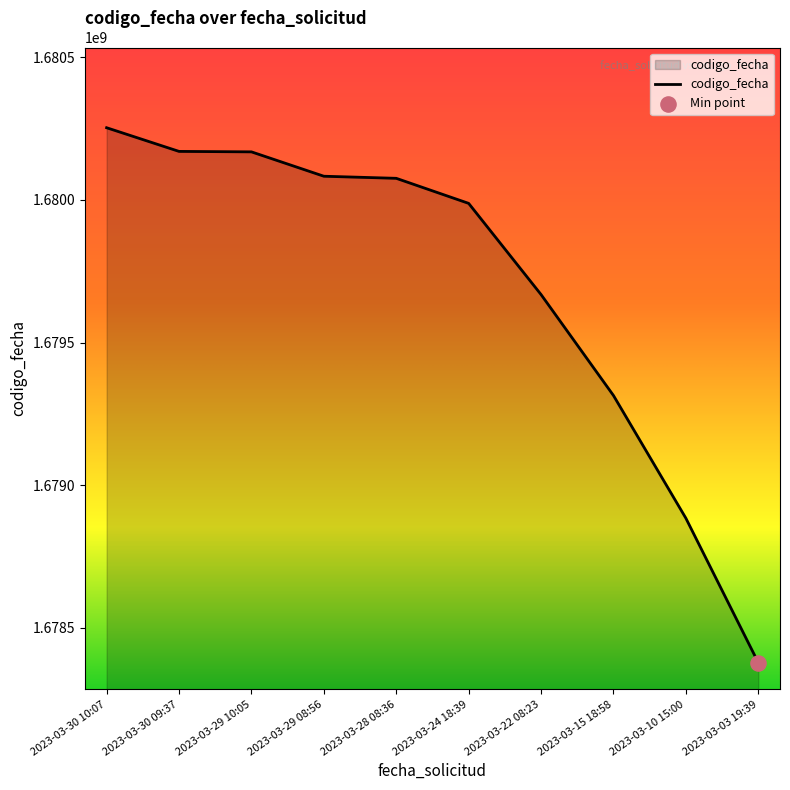

Which has a higher value, 2023-03-10 15:00 or 2023-03-29 08:56?

2023-03-29 08:56